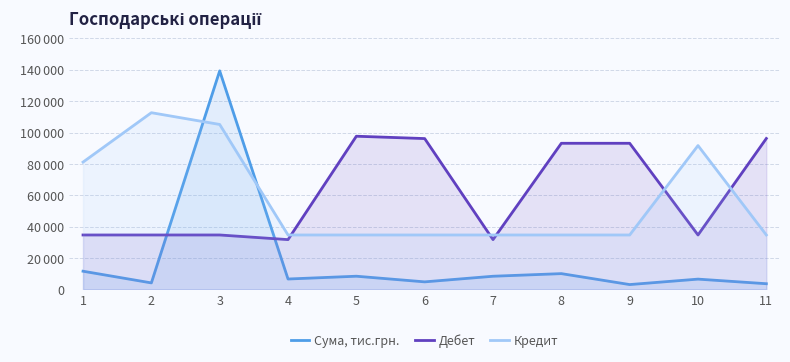

What is the minimum value shown in the chart?

3079